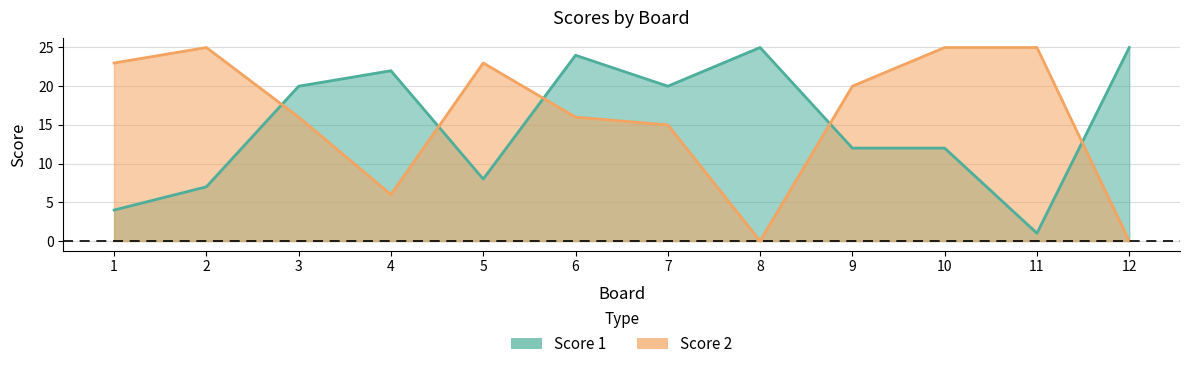

What is the average value of the Score 1 series?

15